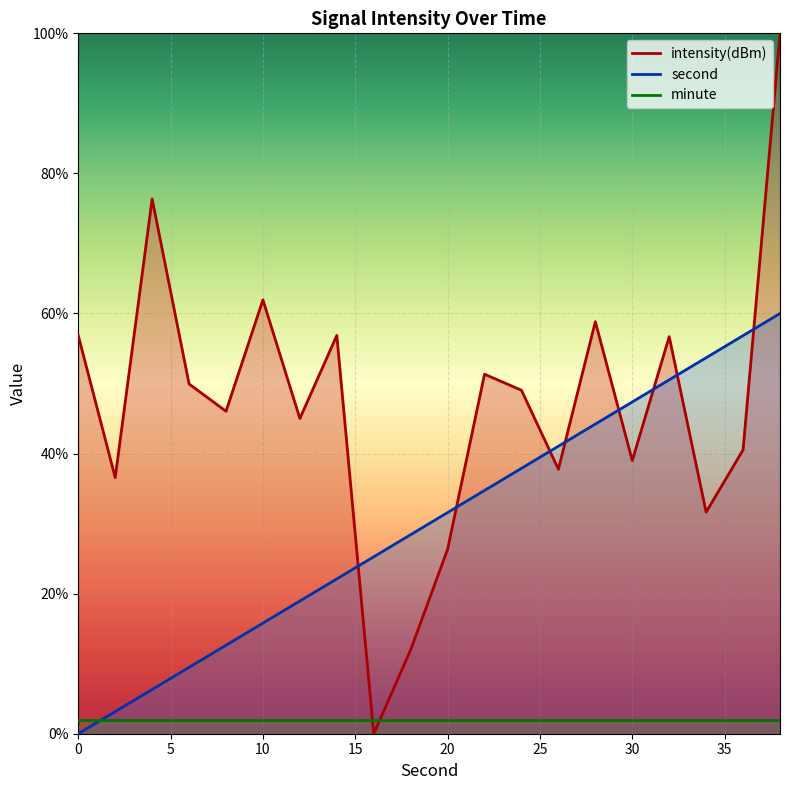

What is the value of the intensity(dBm) point at the 4th from the left?

49.9